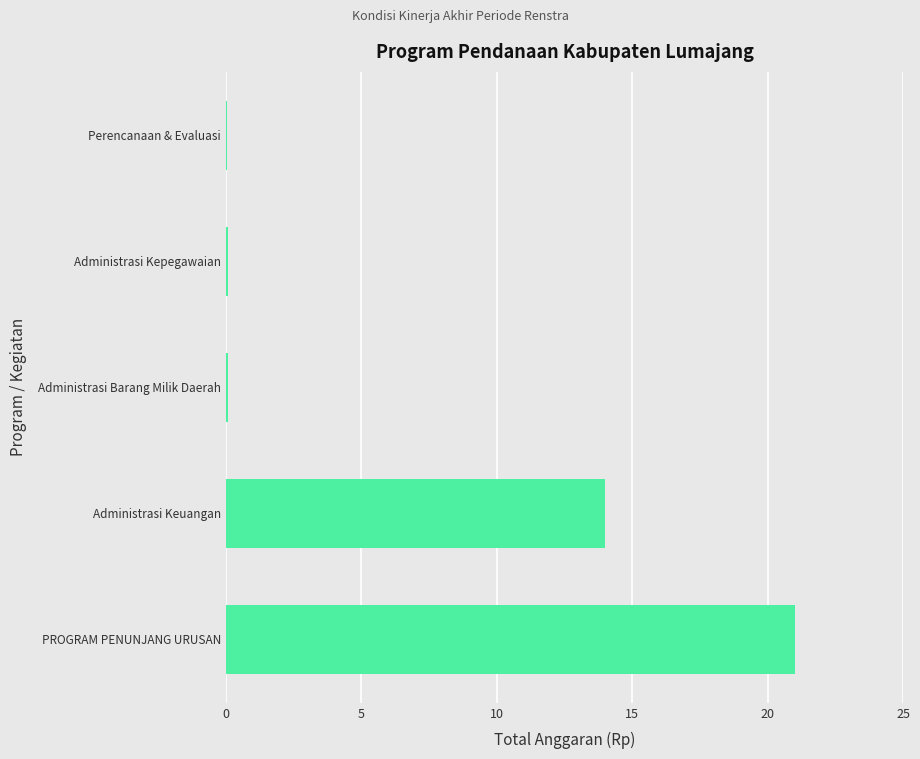

True or false: the data shows 14.0 at Administrasi Keuangan.

True